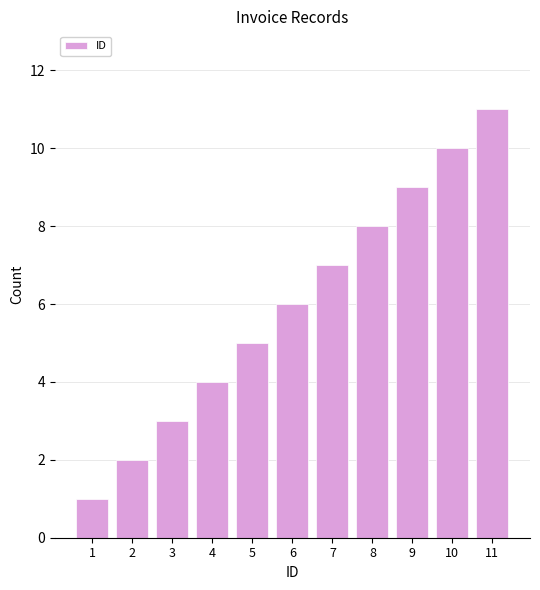

How many bars are there in total?

11